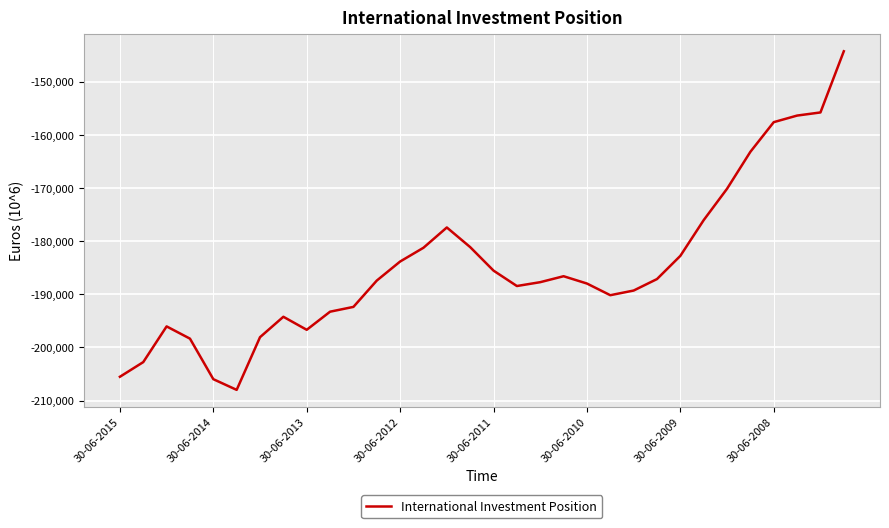

What is the maximum value shown in the chart?

-144308.1